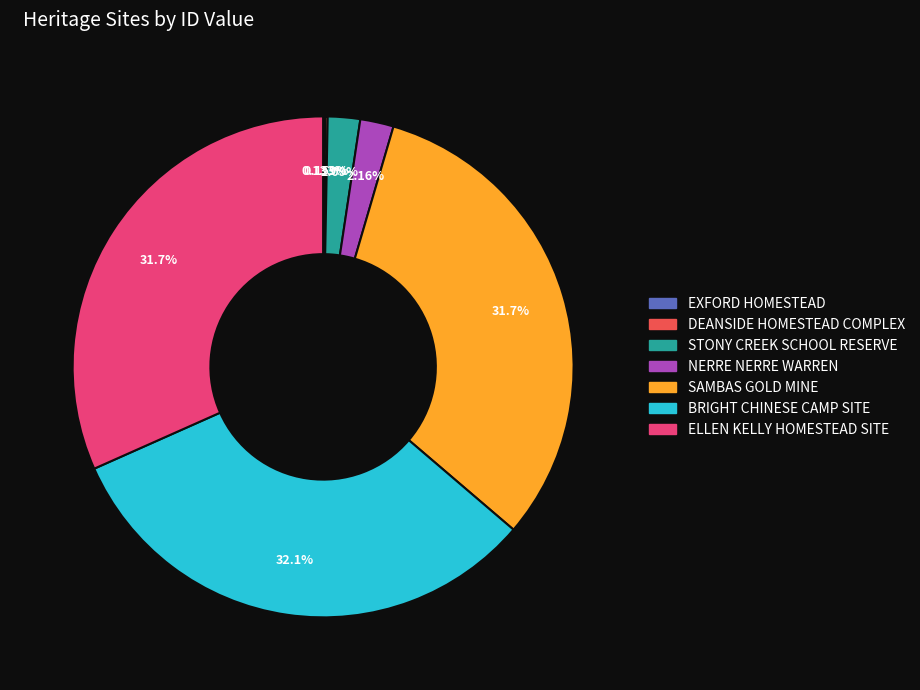

Between ELLEN KELLY HOMESTEAD SITE and STONY CREEK SCHOOL RESERVE, which is larger?

ELLEN KELLY HOMESTEAD SITE